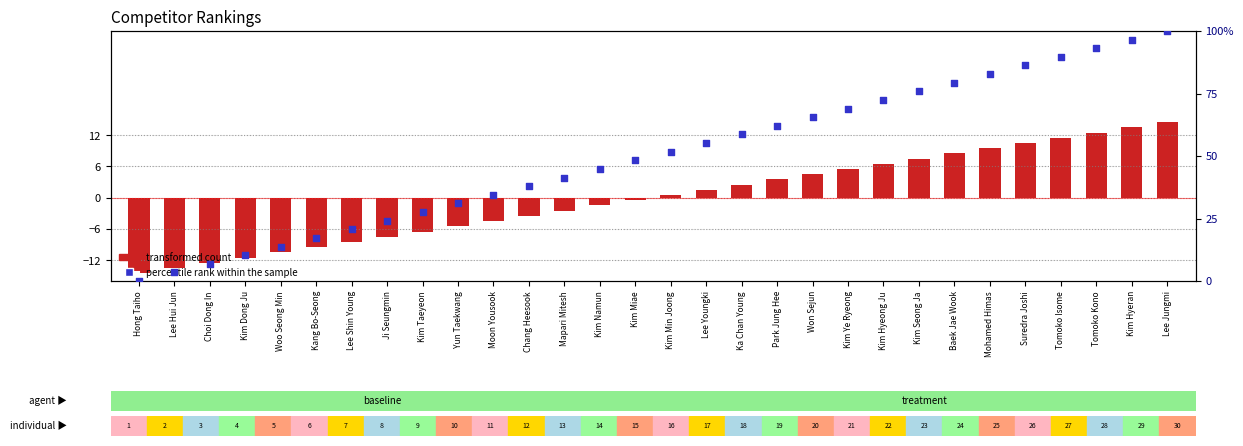

Which series has the widest spread of Y values?

percentile rank within the sample